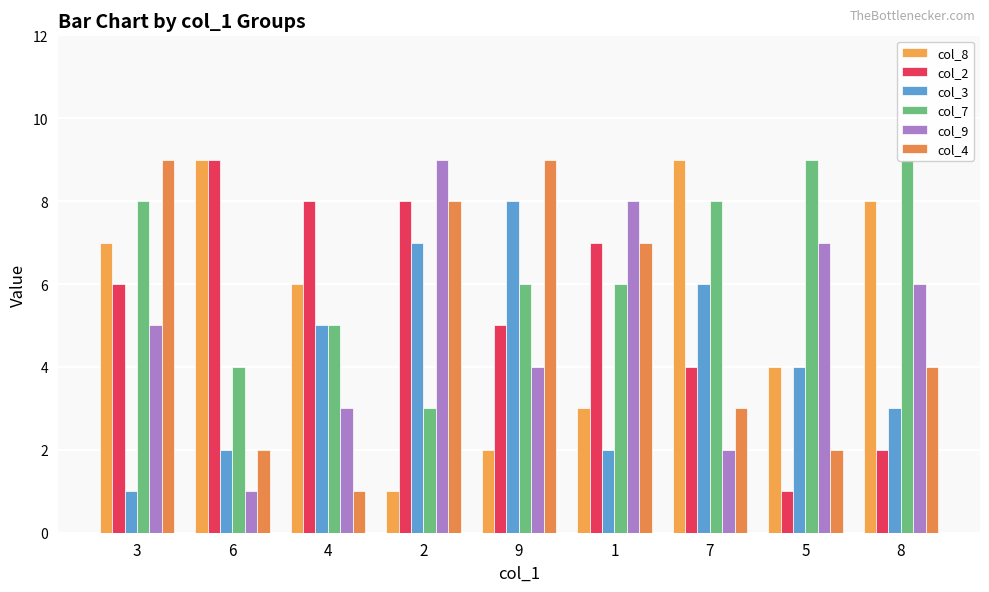

Are the bars horizontal?

No